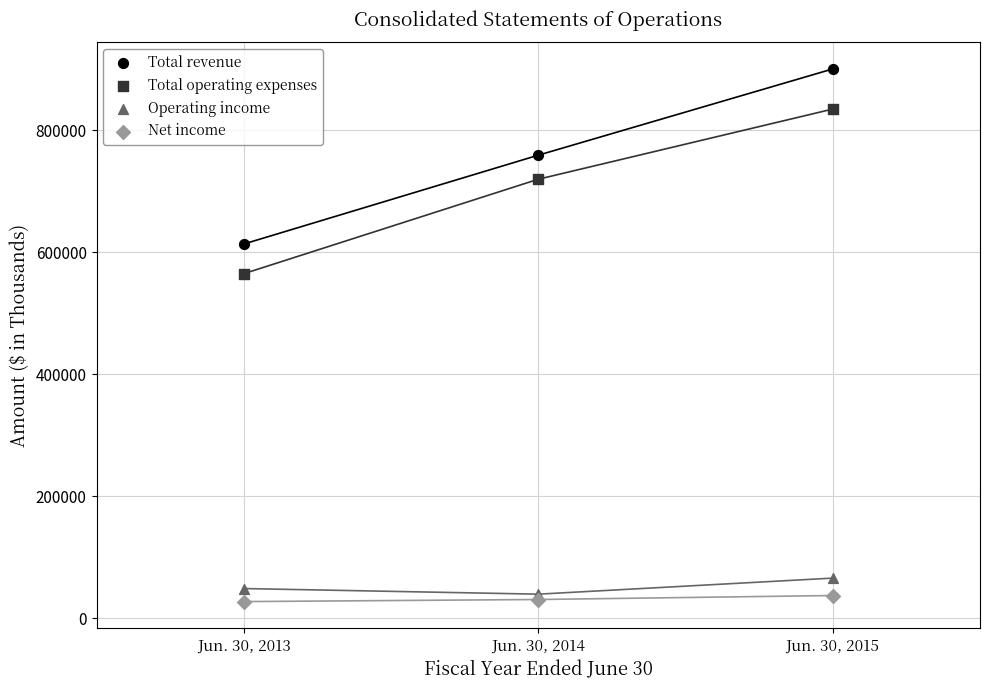

Across all series, what Y value is closest to 464010?

564976